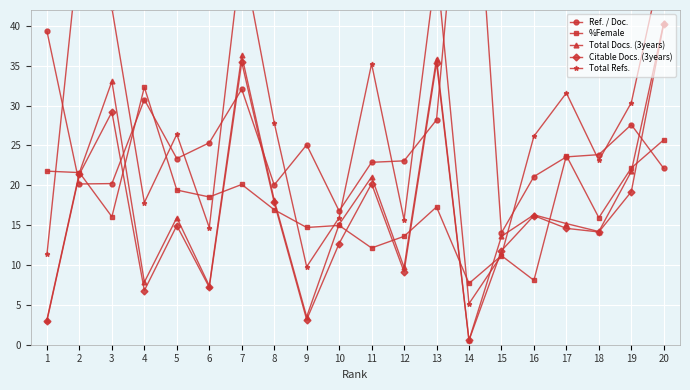

Which series has the widest spread of values?

Ref. / Doc.